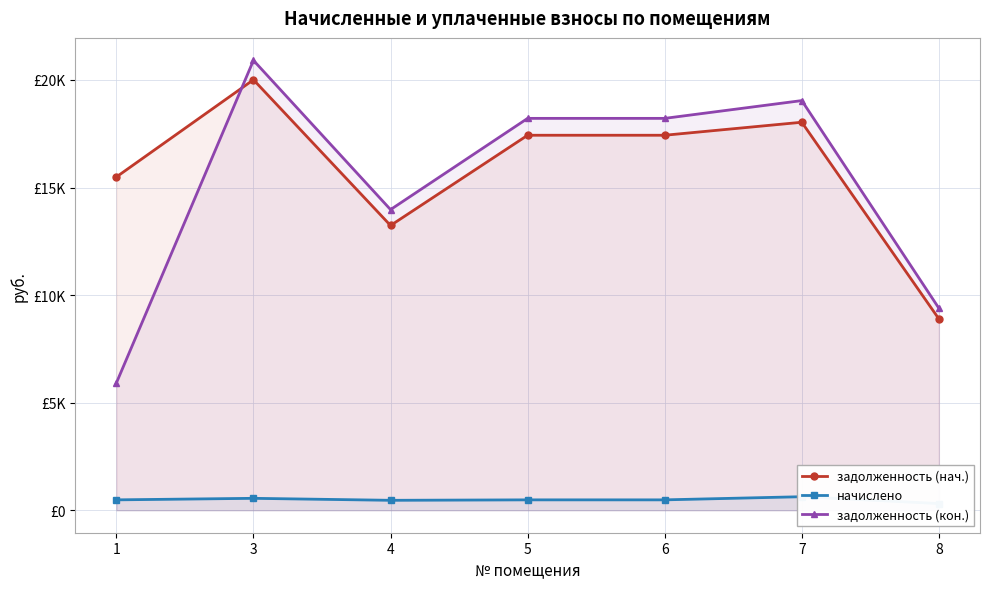

The задолженность (нач.) series shows 8273.8 at 5. True or false?

False